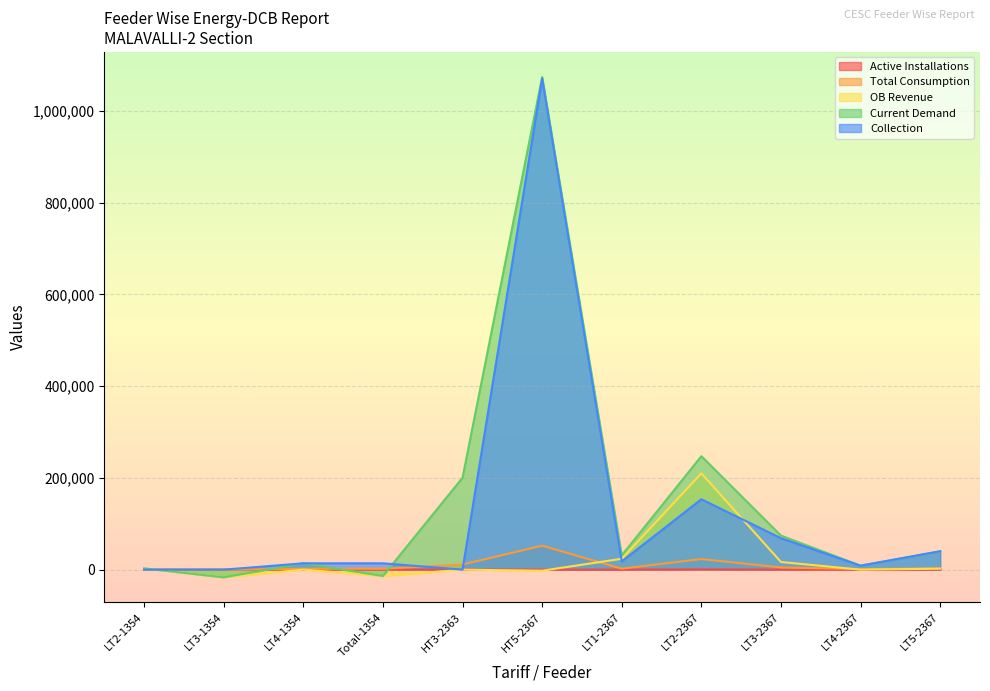

At which category does the chart reach its peak across all series?

HT5-2367